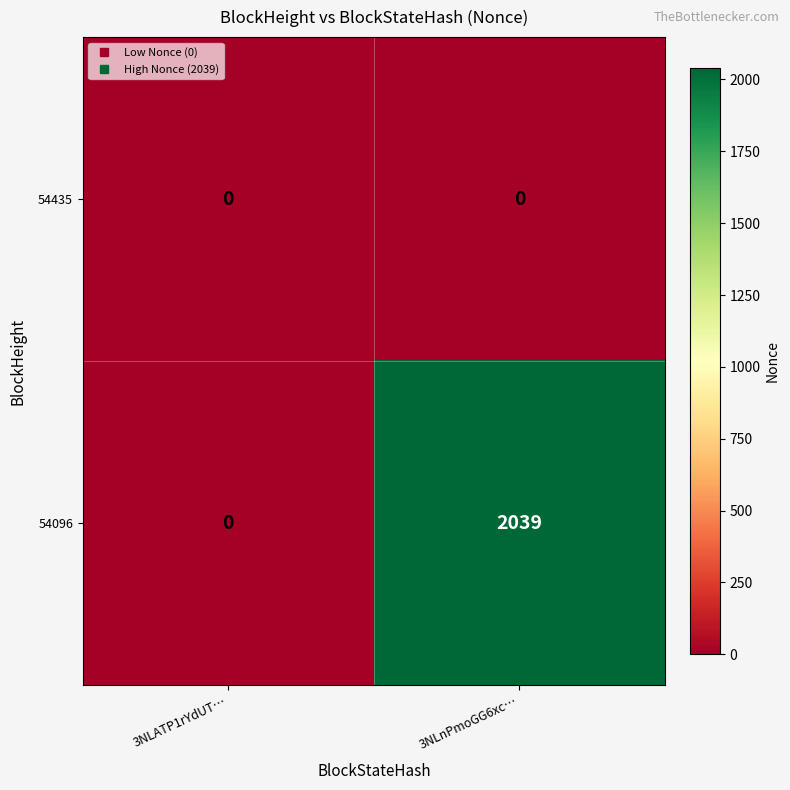

What is the sum of the 54096 values at 3NLnPmoGG6xc… and 3NLATP1rYdUT…?

2039